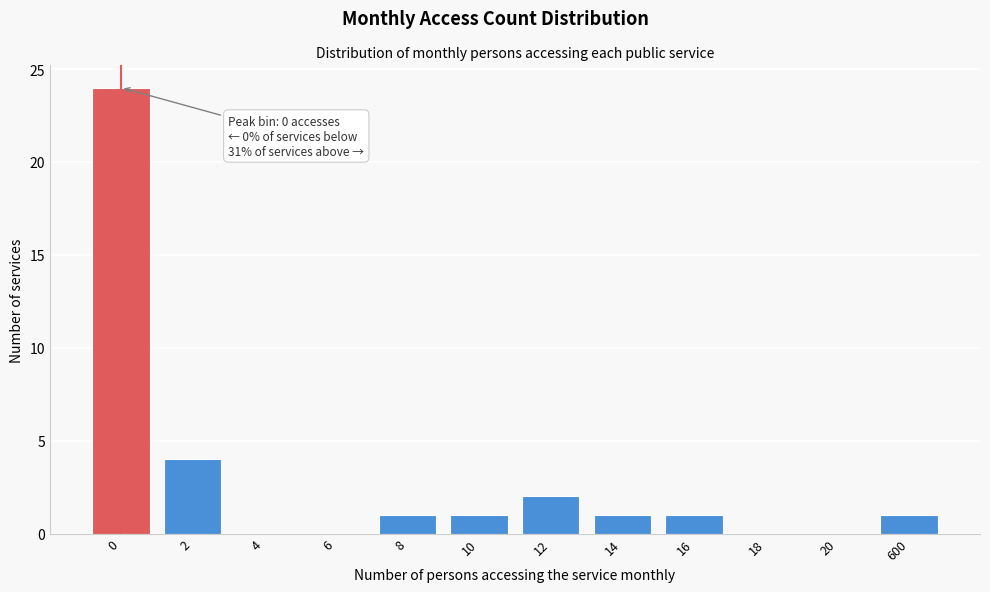

Reading left to right, extract all data points from this chart.

0=24	2=4	4=0	6=0	8=1	10=1	12=2	14=1	16=1	18=0	20=0	600=1